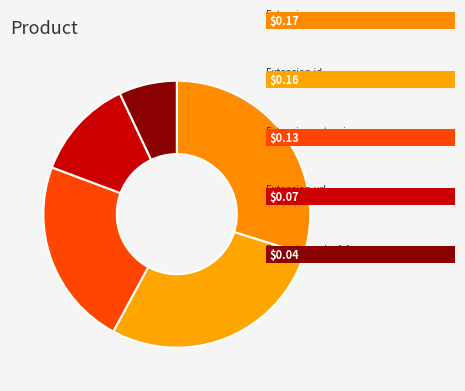

How many slices are in this pie chart?

5